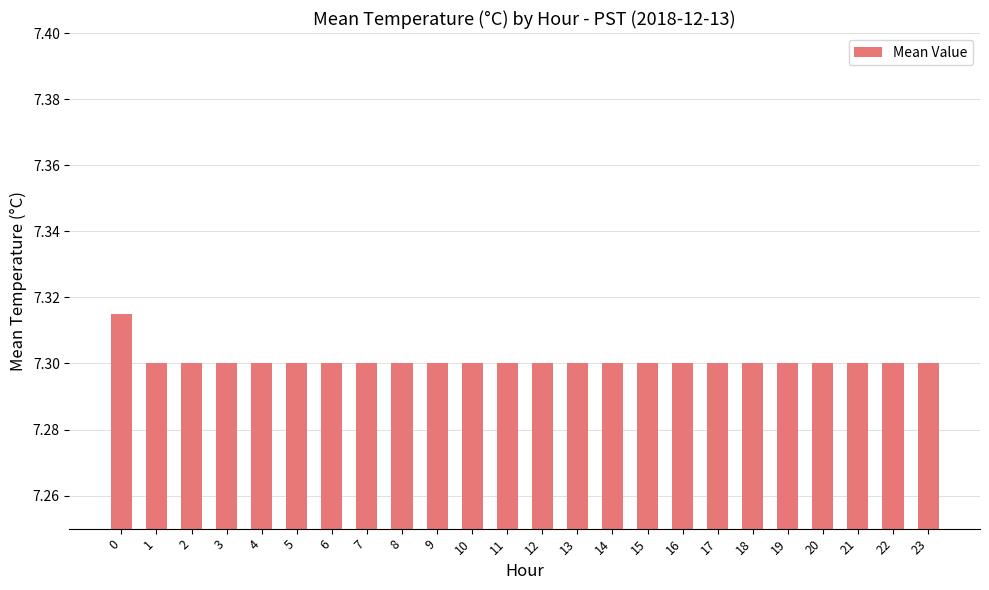

The value at 6 is 7.3. True or false?

True